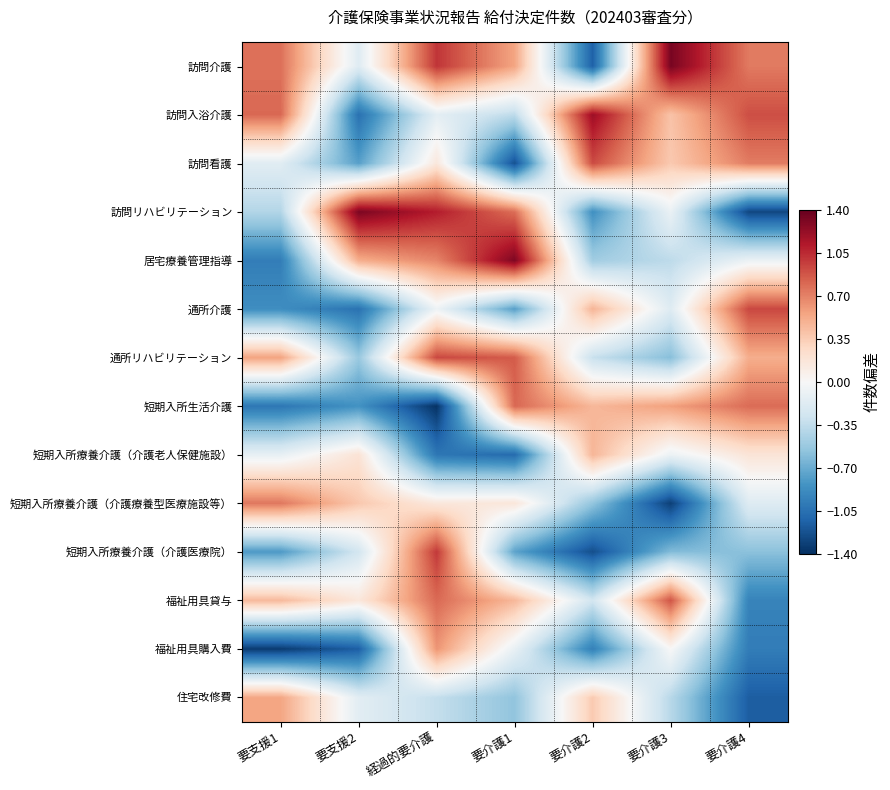

Rank the series at 要支援1 from highest to lowest value.

訪問入浴介護, 訪問介護, 短期入所療養介護（介護療養型医療施設等）, 通所リハビリテーション, 住宅改修費, 福祉用具貸与, 短期入所療養介護（介護老人保健施設）, 訪問看護, 訪問リハビリテーション, 短期入所療養介護（介護医療院）, 通所介護, 居宅療養管理指導, 短期入所生活介護, 福祉用具購入費